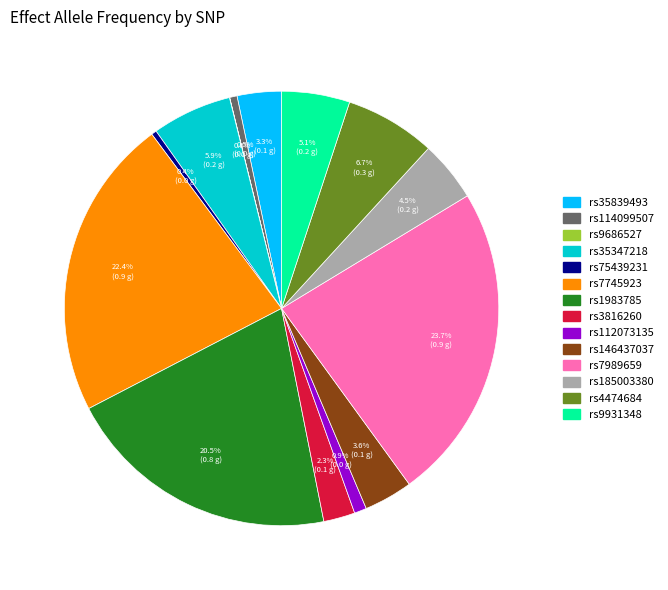

Does rs9931348 represent more than half of the total?

No